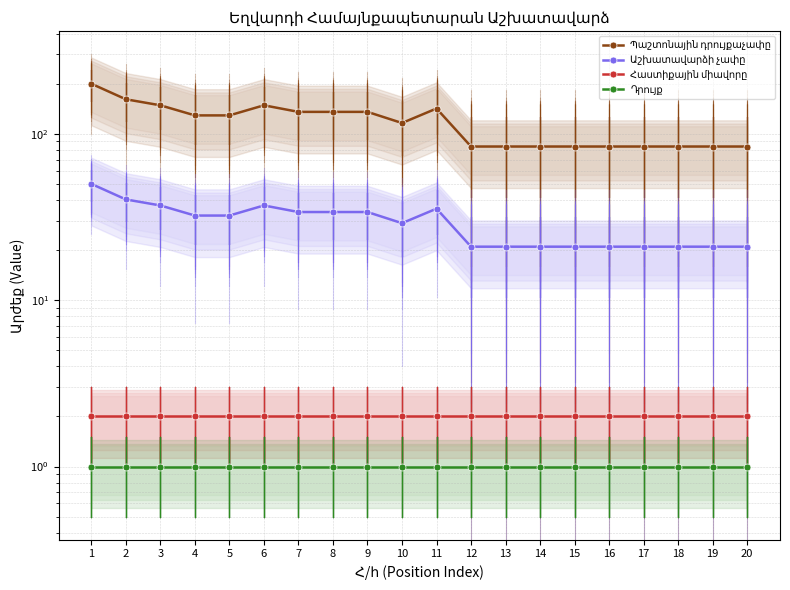

True or false: Հաստիքային միավորը has a value of 2.0 at 14.

True